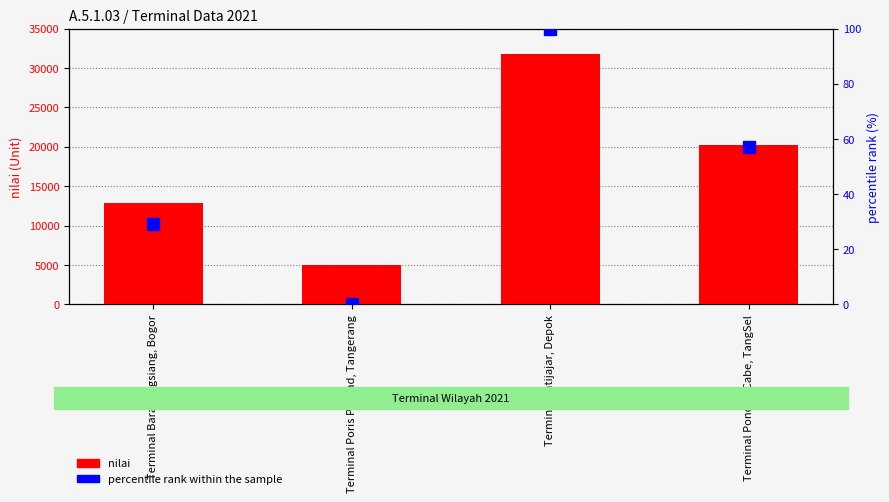

What is the label of the 1st bar from the left?

Terminal Baranangsiang, Bogor